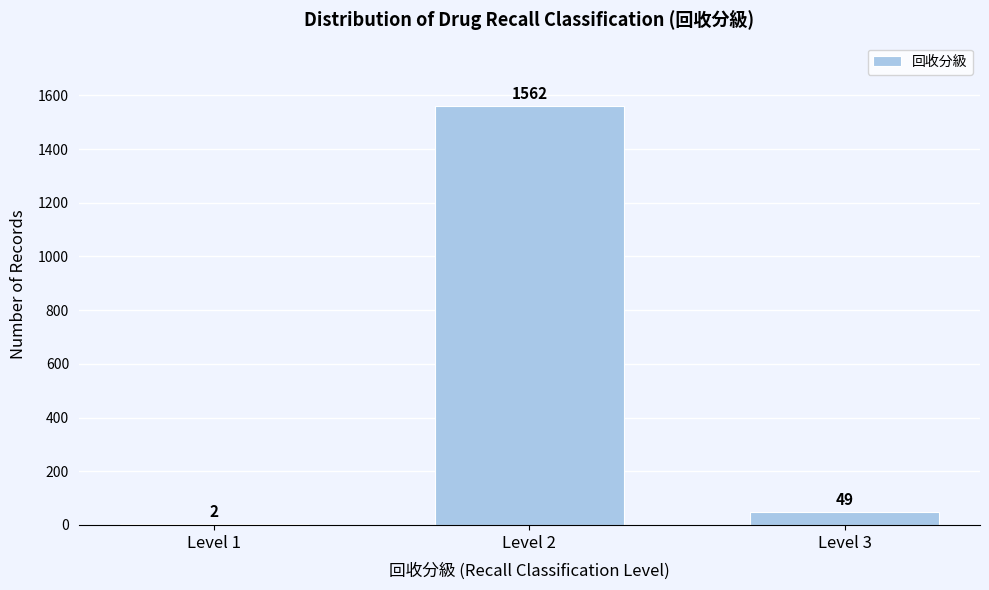

Reading left to right, extract all data points from this chart.

Level 1=2	Level 2=1562	Level 3=49